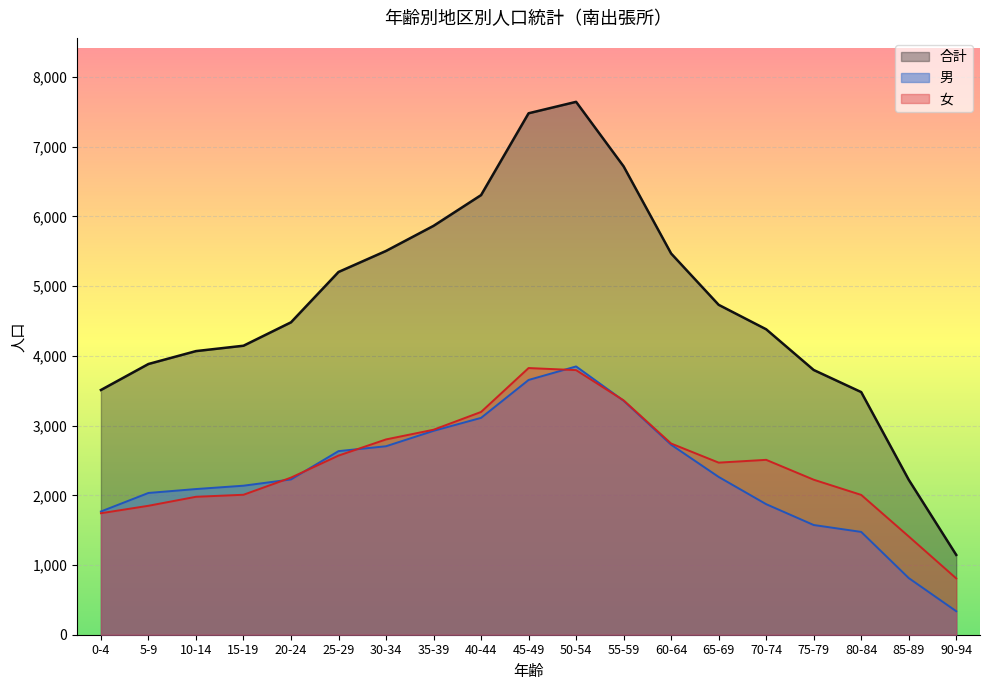

What is the average value of the 男_line series?

2292